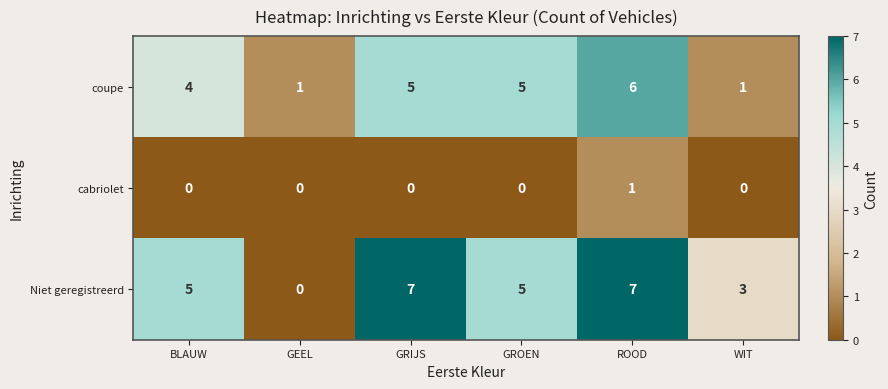

Count the number of categories in the chart.

6